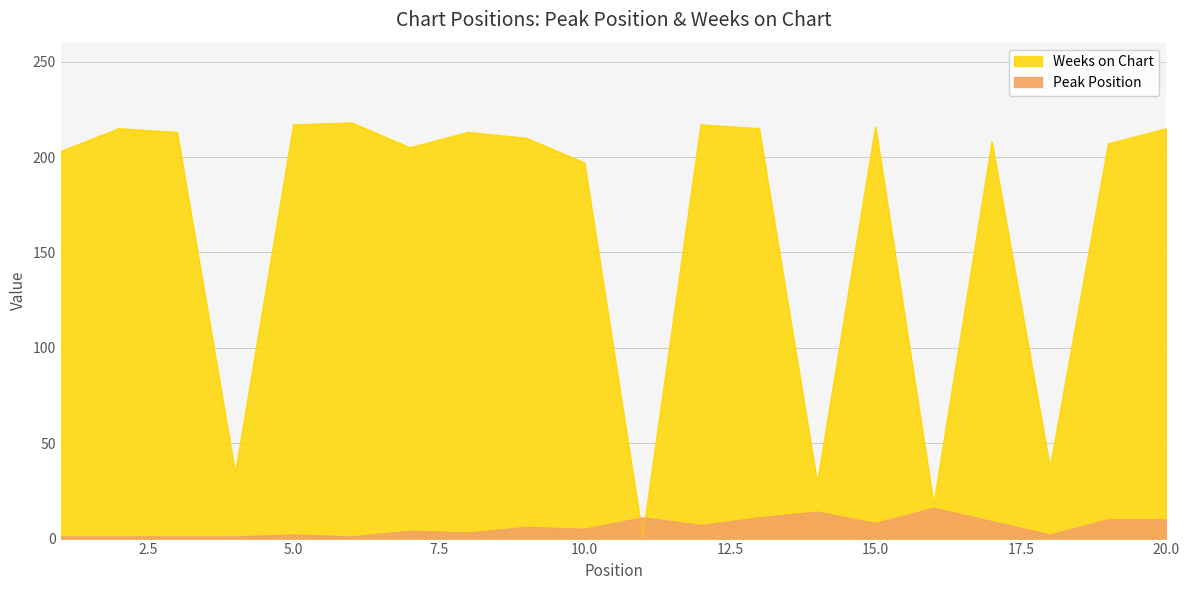

What is the lowest value of the Peak Position series?

1